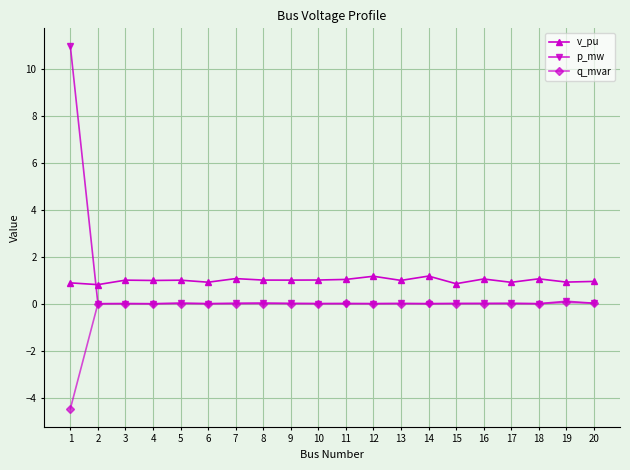

Read the v_pu value at 9.

1.0